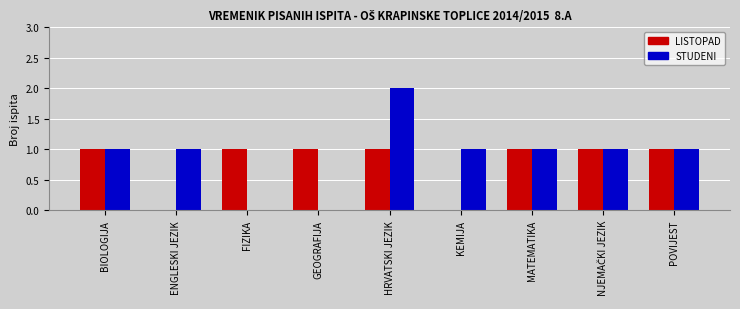

What is the sum of the STUDENI values at MATEMATIKA and KEMIJA?

2